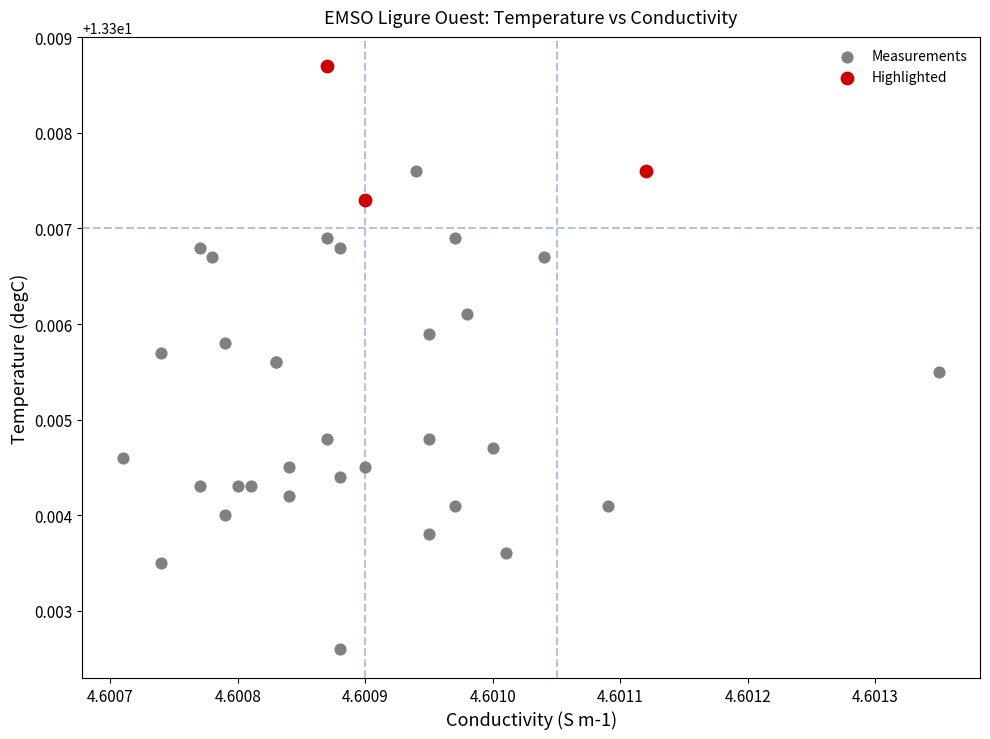

Which series reaches the minimum Y coordinate?

Measurements